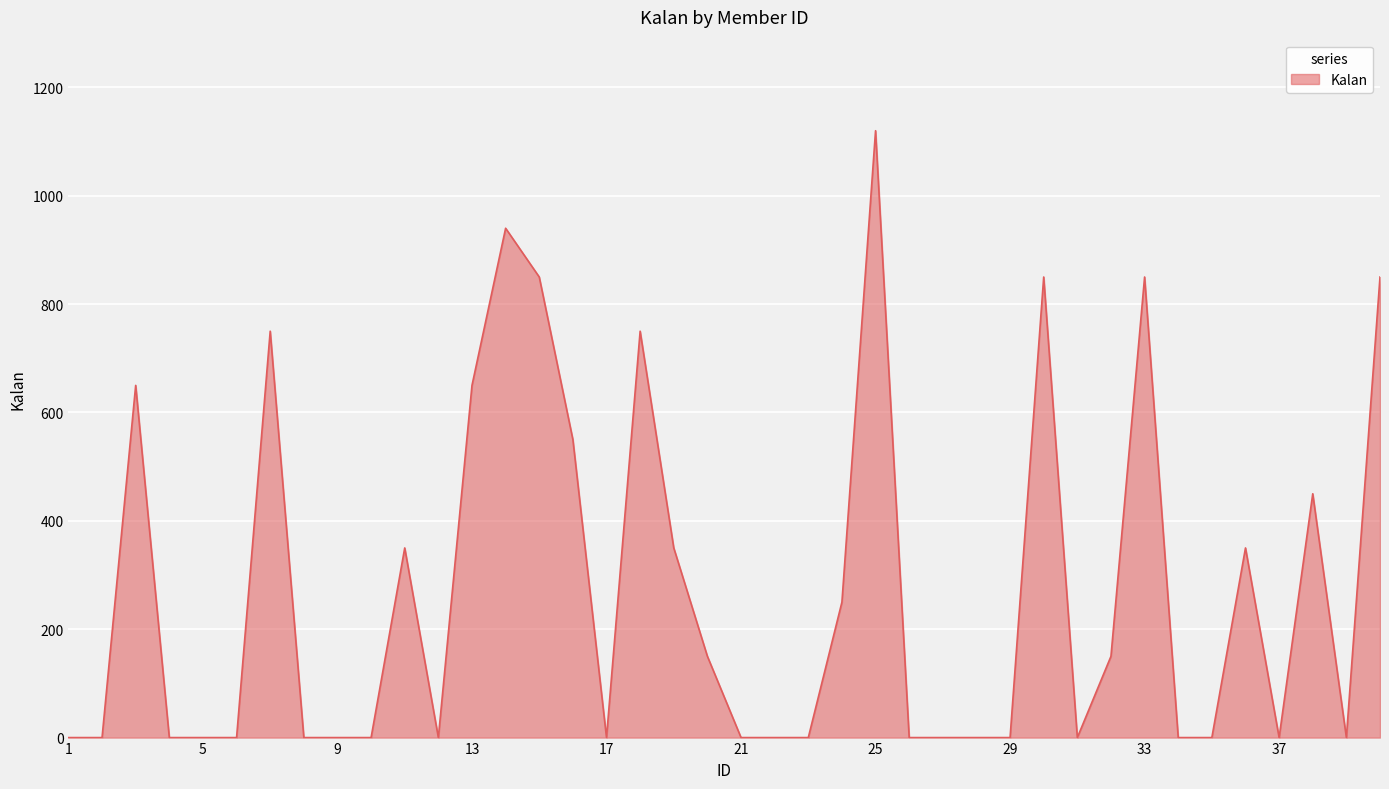

What is the difference between the maximum and minimum values?

1120